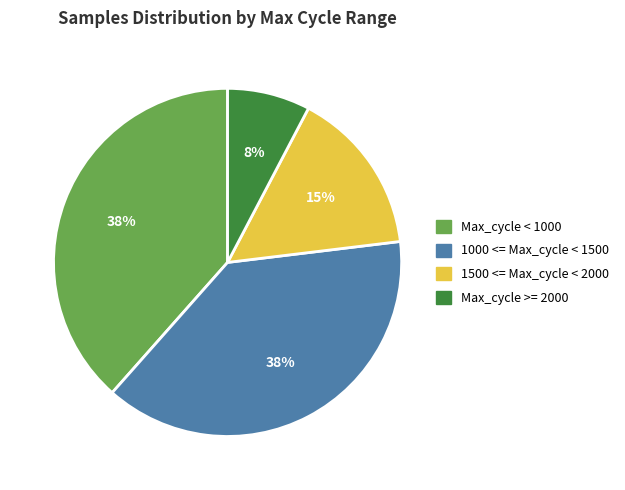

Between 1500 <= Max_cycle < 2000 and Max_cycle < 1000, which is larger?

Max_cycle < 1000